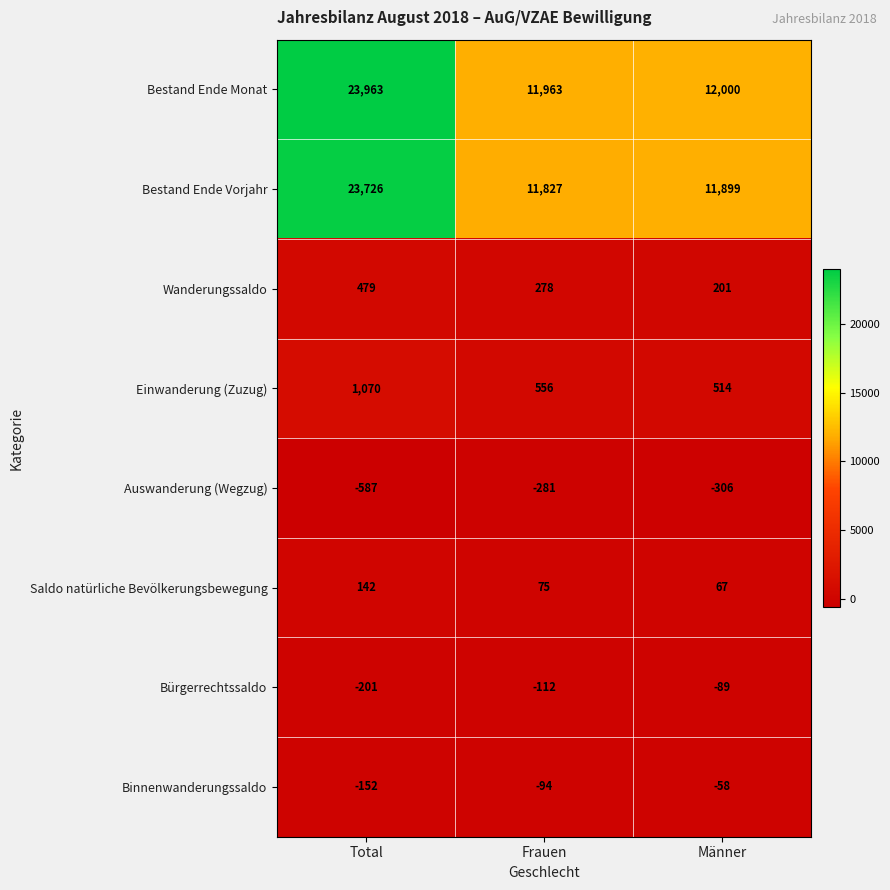

What is the difference between the Saldo natürliche Bevölkerungsbewegung values at Frauen and Männer?

8